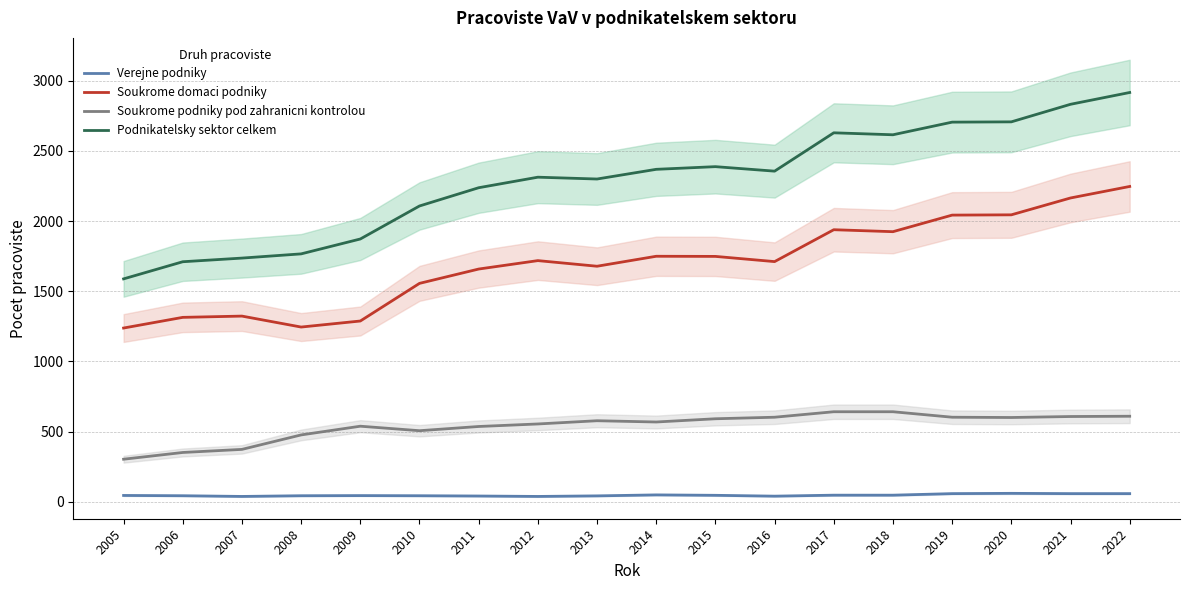

What is the total value across all series at 2020?

5412